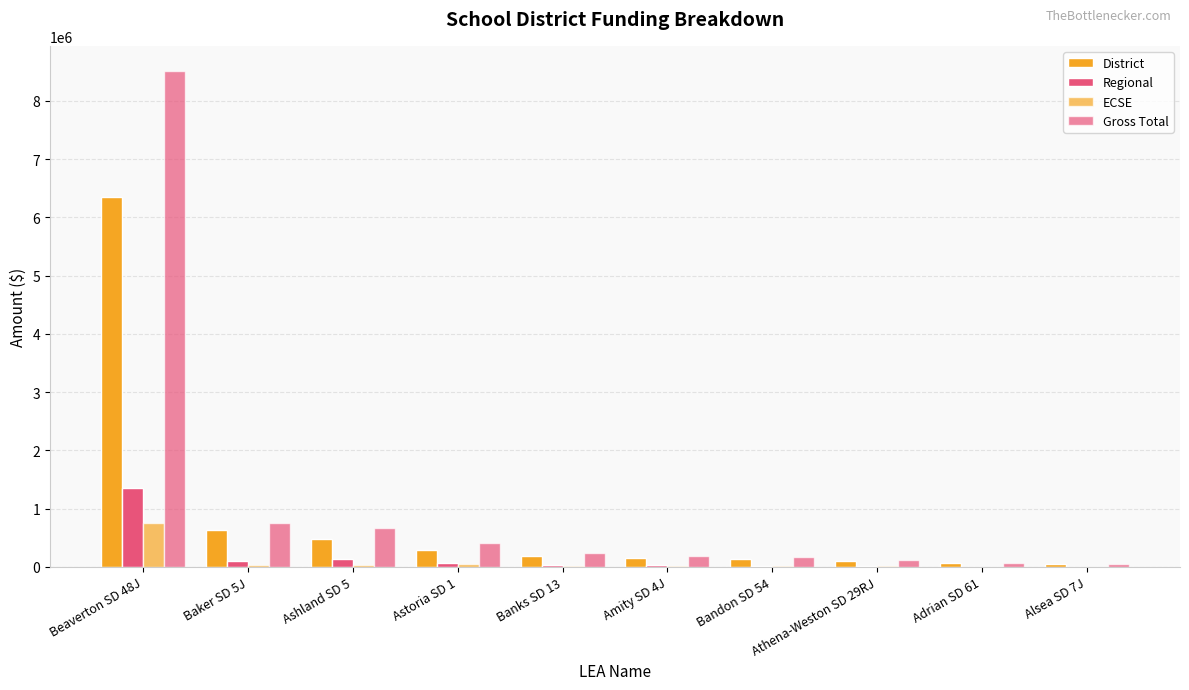

What is the total value across all series at Beaverton SD 48J?

16982709